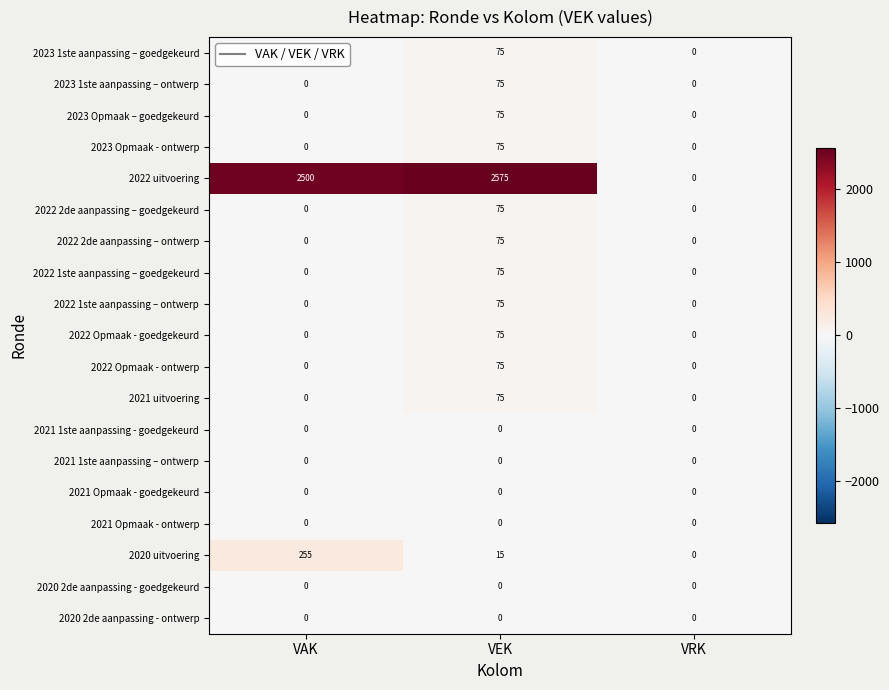

At which category is the sum across all series the highest?

VEK